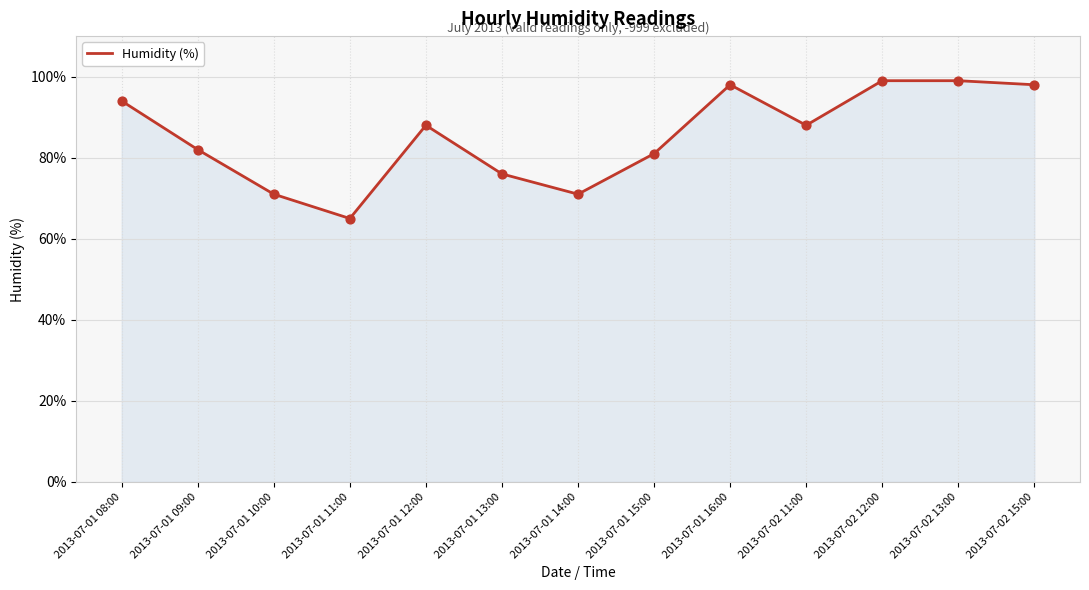

What is the ratio of the value at 2013-07-01 14:00 to the value at 2013-07-01 10:00?

1.0